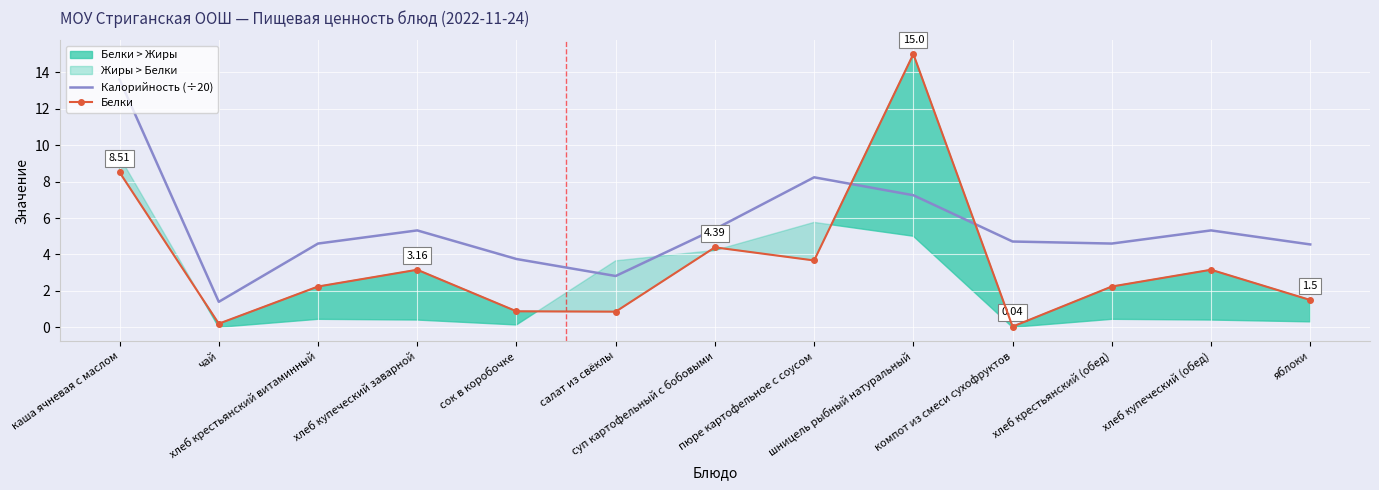

The value of Белки at шницель рыбный натуральный is 26.7. True or false?

False